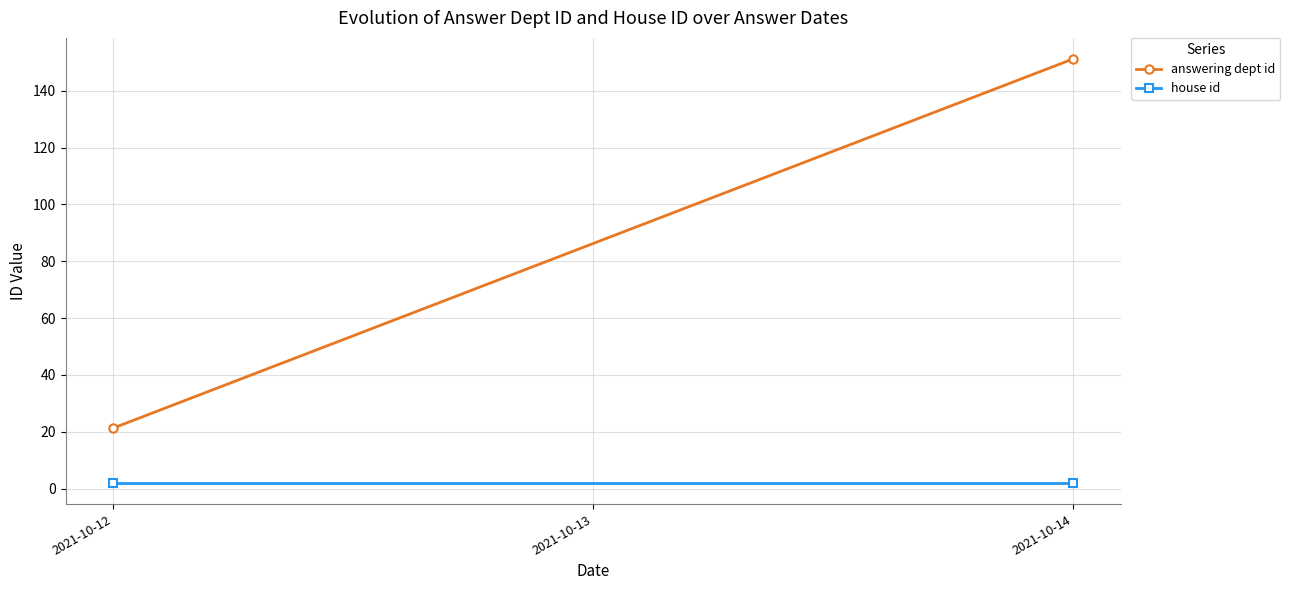

What is the sum of all house id values?

4.0